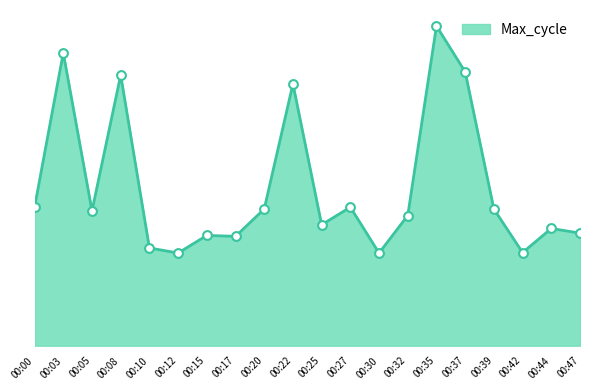

What is the change in value from 00:08 to 00:35?

+106